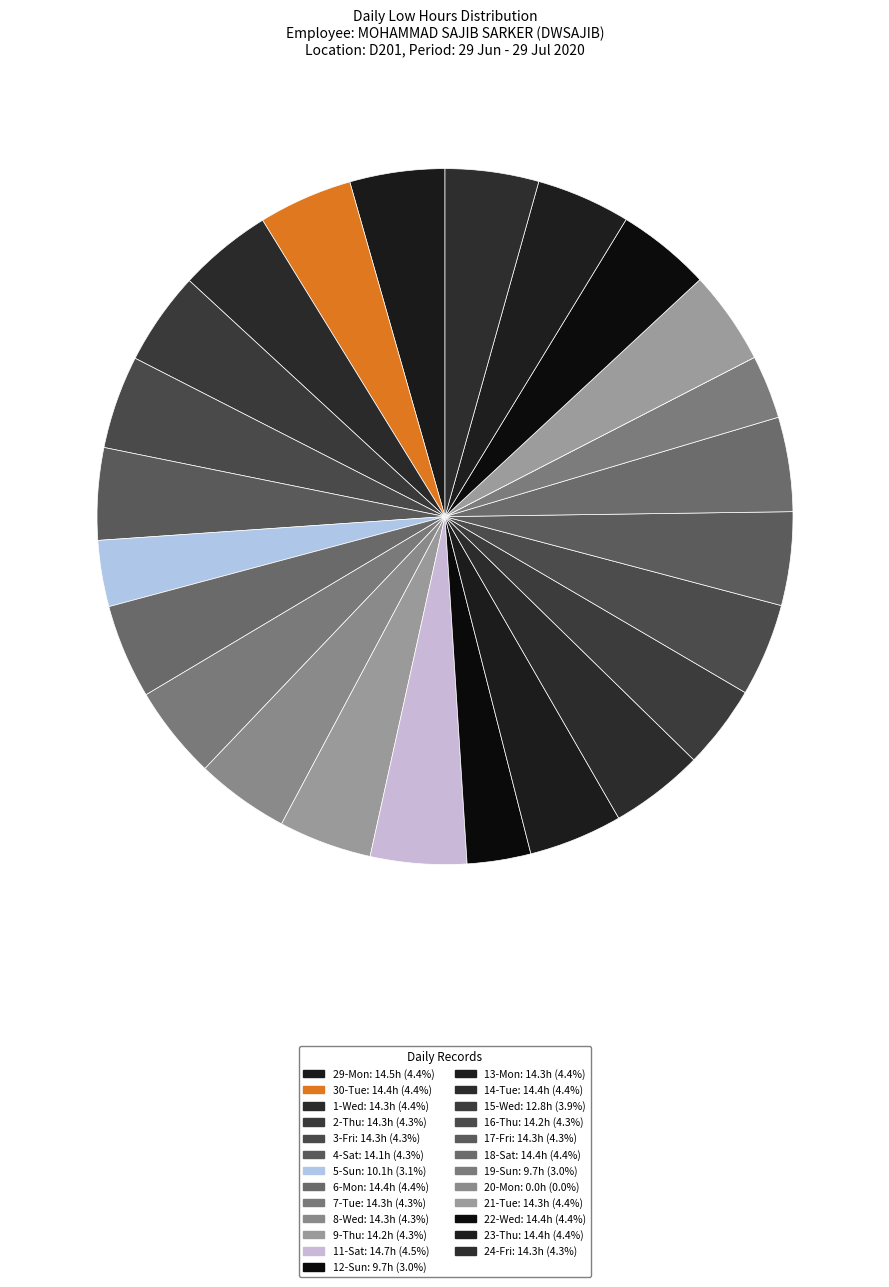

To the nearest percent, what percentage of the pie is 30-Tue?

4%